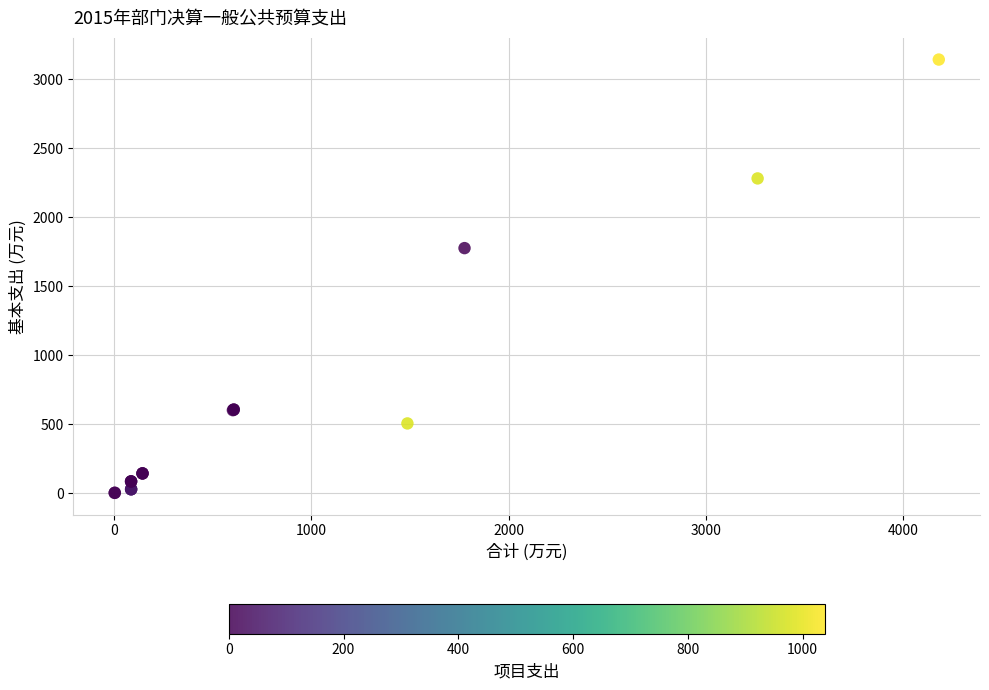

What Y value in the scatter plot is closest to 1572?

1776.3